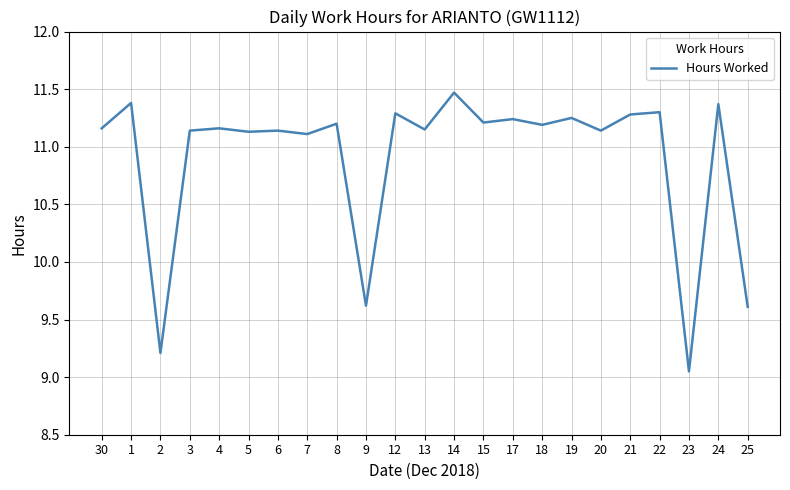

True or false: the data shows 6.3 at 22.

False